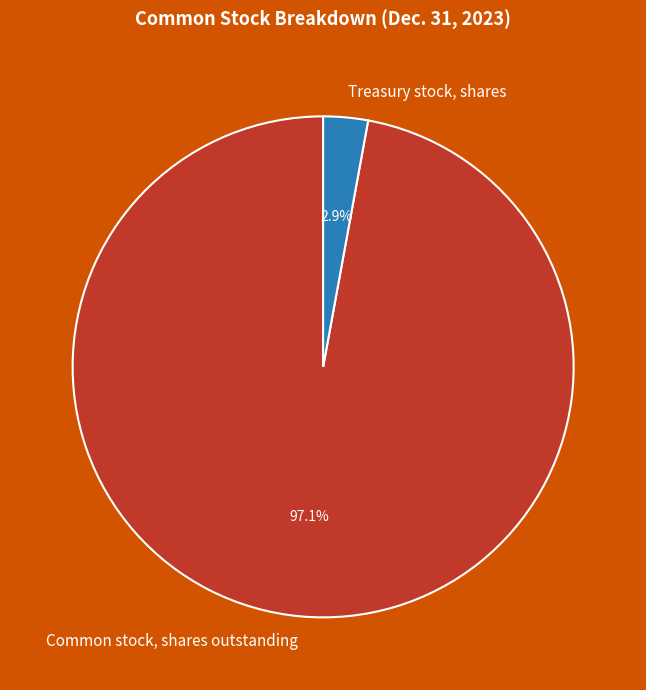

Rank the categories by value from highest to lowest.

Common stock, shares outstanding, Treasury stock, shares